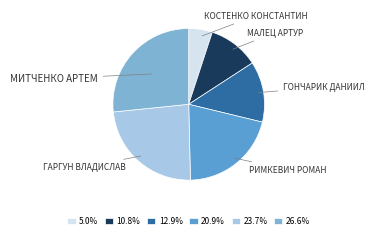

Does any single category account for the majority?

No